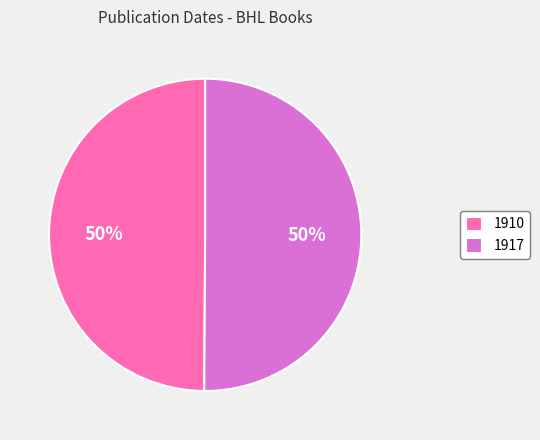

To the nearest percent, what percentage of the pie is 1917?

50%